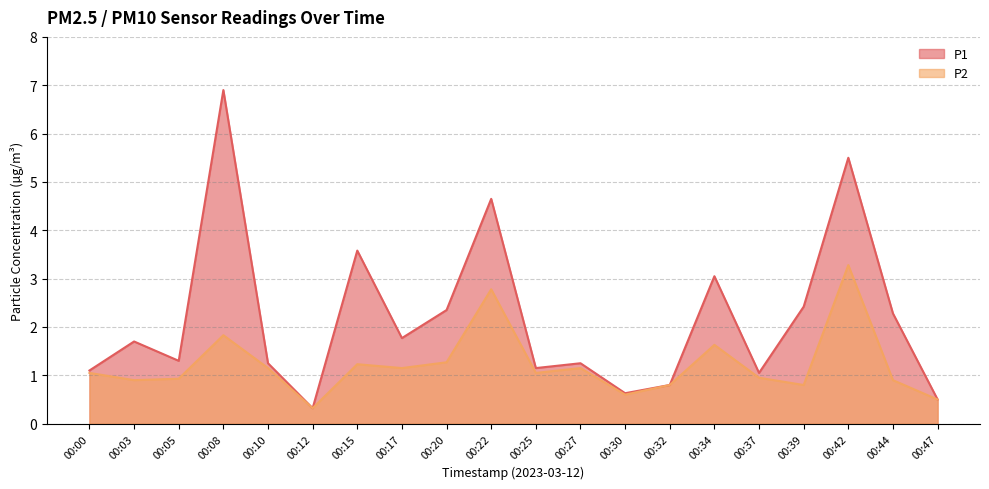

Is it true that P2 equals 1.5 at 00:00?

False